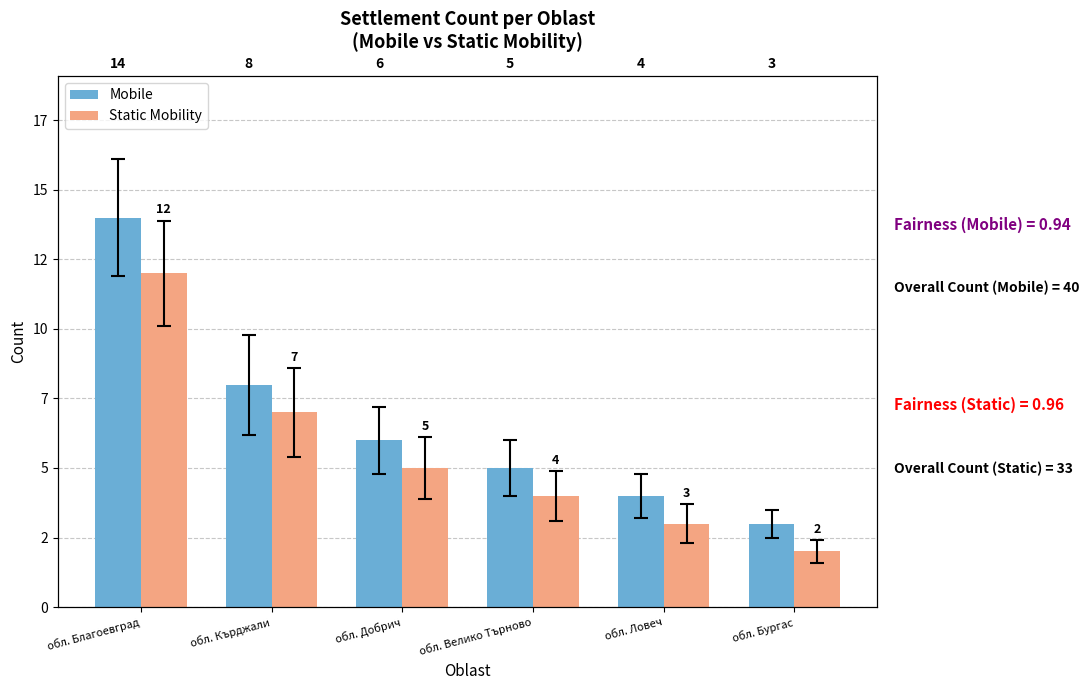

The Mobile series shows 8 at обл. Кърджали. True or false?

True